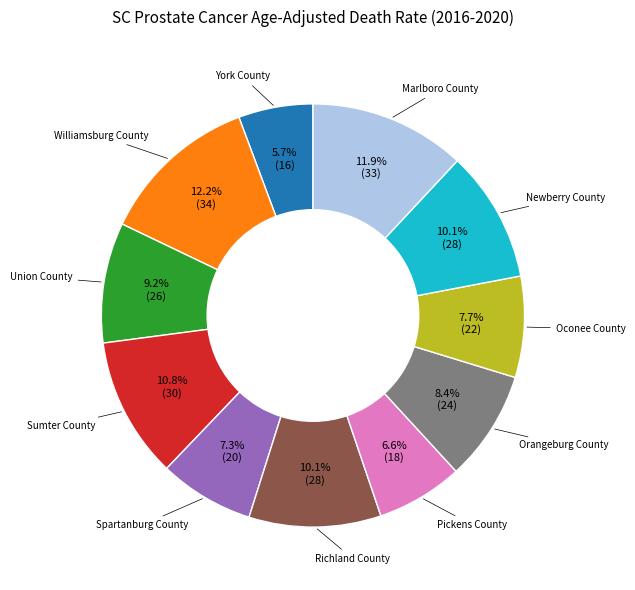

Count the number of slices in the pie.

11